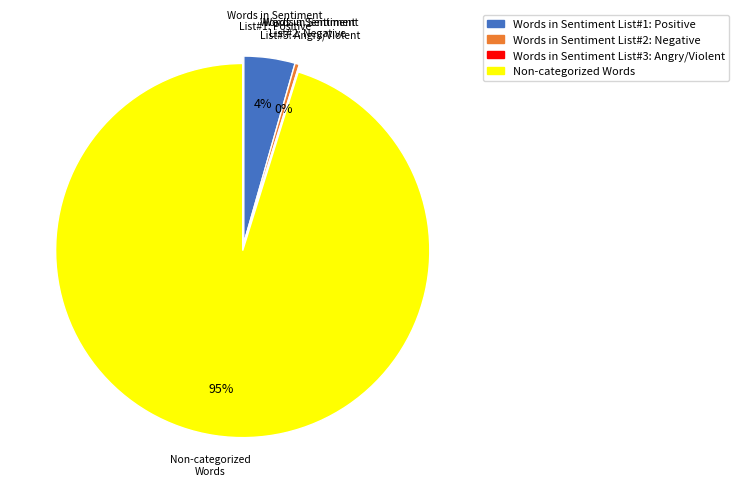

Combined, do Non-categorized Words and Words in Sentiment List#1: Positive account for over 50%?

Yes